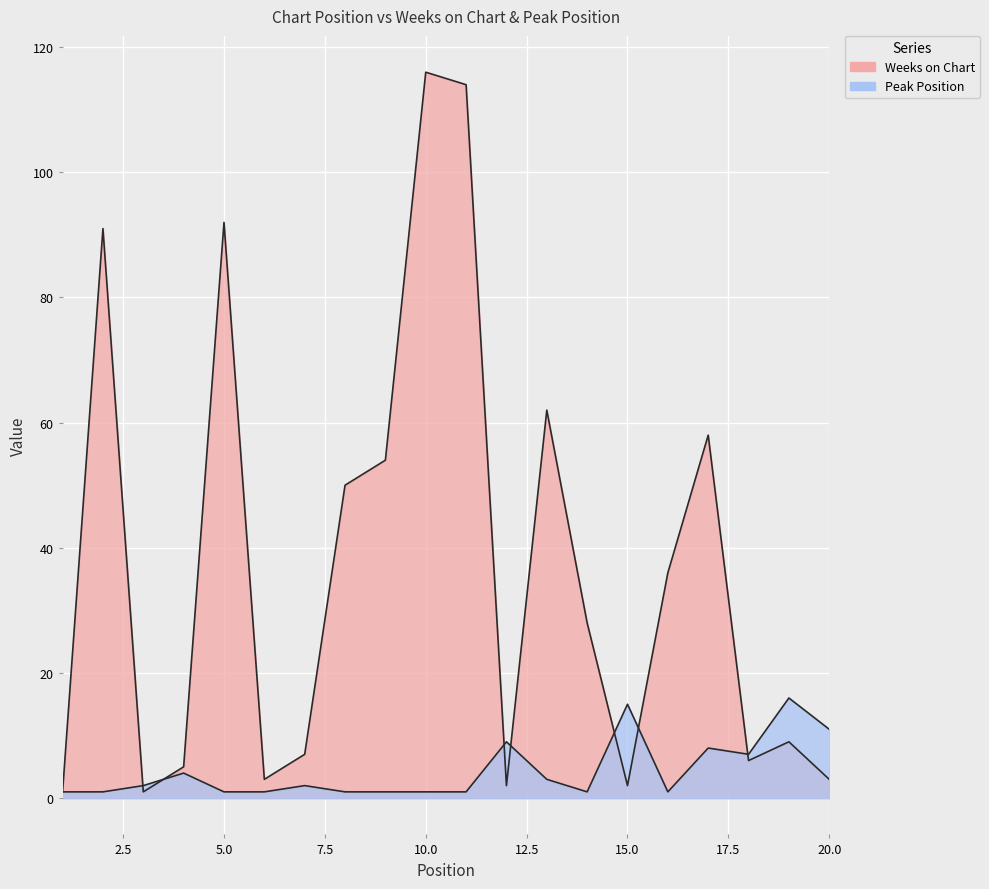

Between which two adjacent categories do Weeks on Chart and Peak Position first intersect?

2 and 3